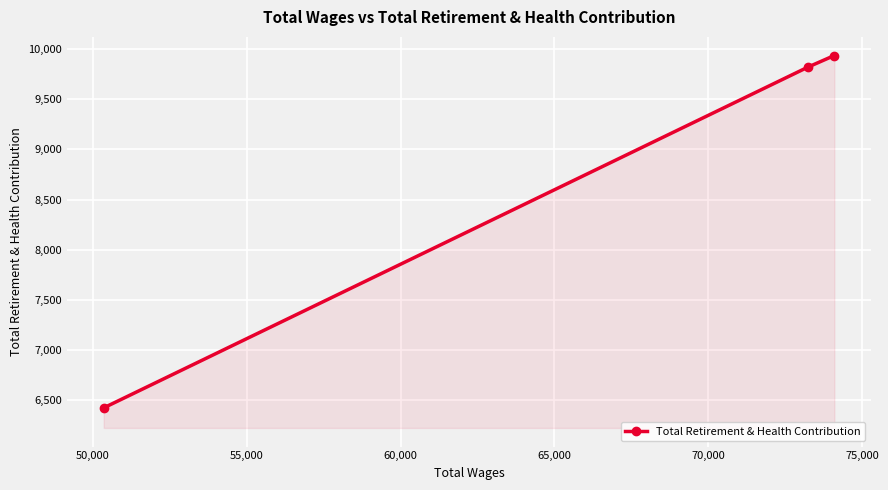

What is the sum of all values?

26181